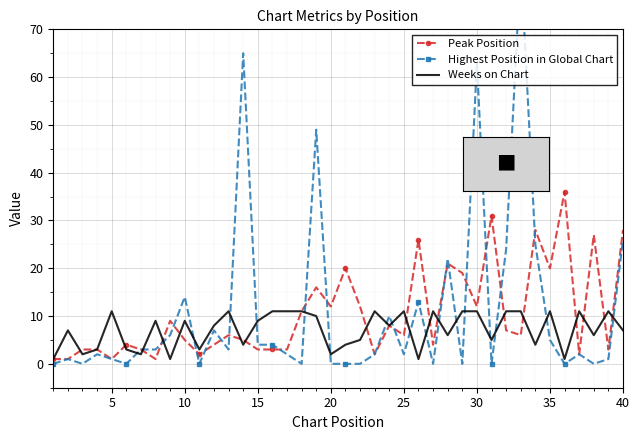

Reading left to right, what are all the values shown in this chart?

Peak Position: 1	1	3	3	1	4	3	1	9	5	2	4	6	5	3	3	3	11	16	12	20	12	2	8	6	26	4	21	19	12	31	7	6	28	20	36	2	27	3	28
Highest Position in Global Chart: 0	1	0	2	1	0	3	3	6	14	0	7	3	65	4	4	2	0	49	0	0	0	2	10	2	13	0	22	0	63	0	24	84	25	5	0	2	0	1	26
Weeks on Chart: 1	7	2	3	11	3	2	9	1	9	3	8	11	4	9	11	11	11	10	2	4	5	11	8	11	1	11	6	11	11	5	11	11	4	11	1	11	6	11	7